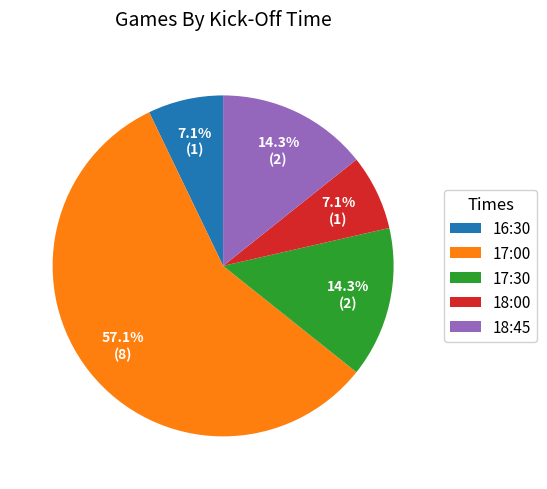

Combined, do 16:30 and 18:45 account for over 50%?

No